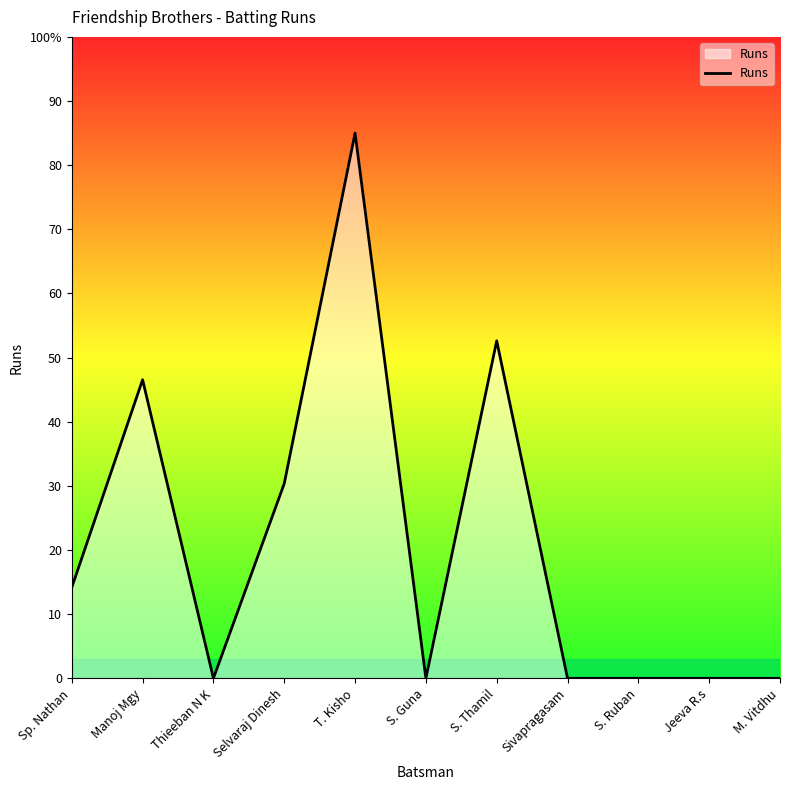

Does the chart display data point markers on the line(s)?

No